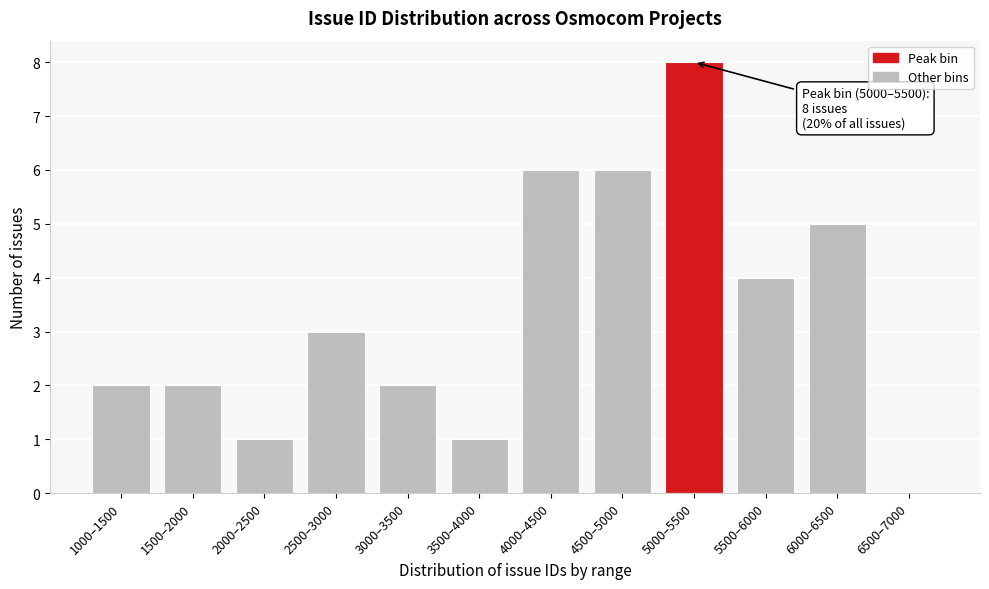

Reading right to left, what are all the values shown in this chart?

6500–7000=0	6000–6500=5	5500–6000=4	5000–5500=8	4500–5000=6	4000–4500=6	3500–4000=1	3000–3500=2	2500–3000=3	2000–2500=1	1500–2000=2	1000–1500=2